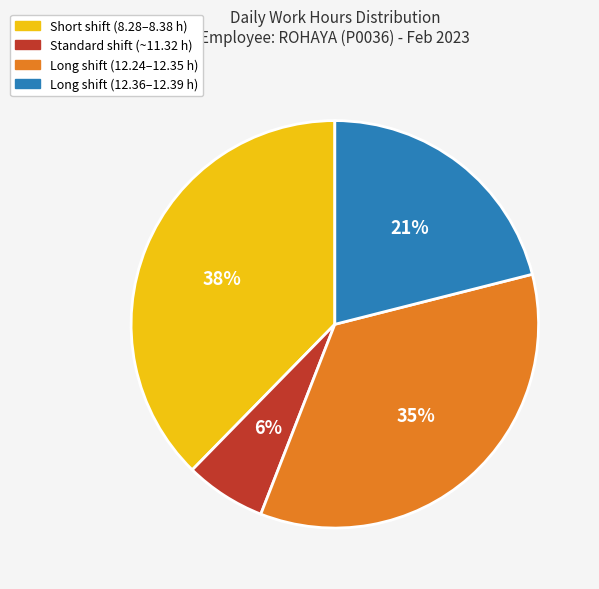

To the nearest percent, what is the average slice percentage?

25%